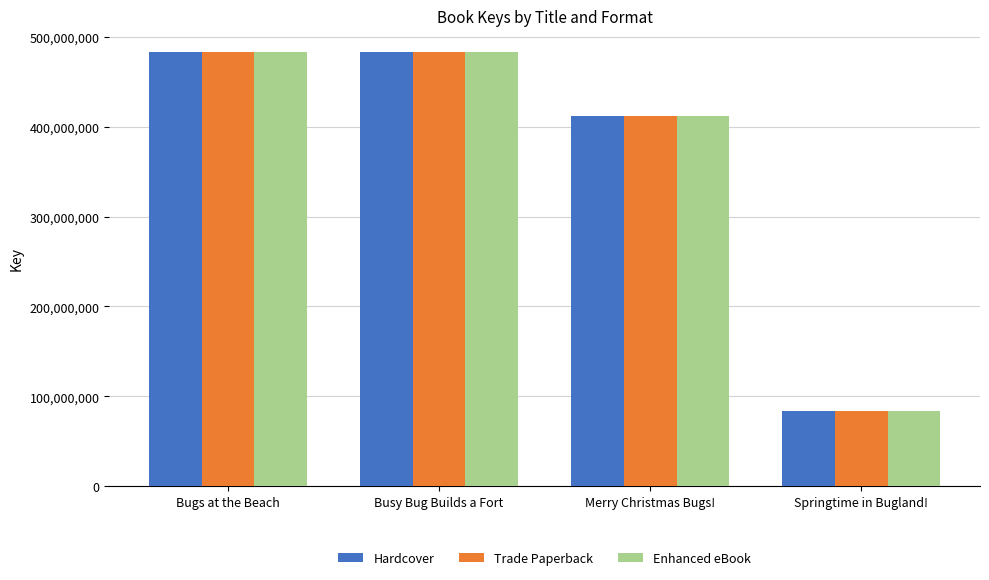

What is the difference between the second highest and minimum values in the Hardcover series?

399187260